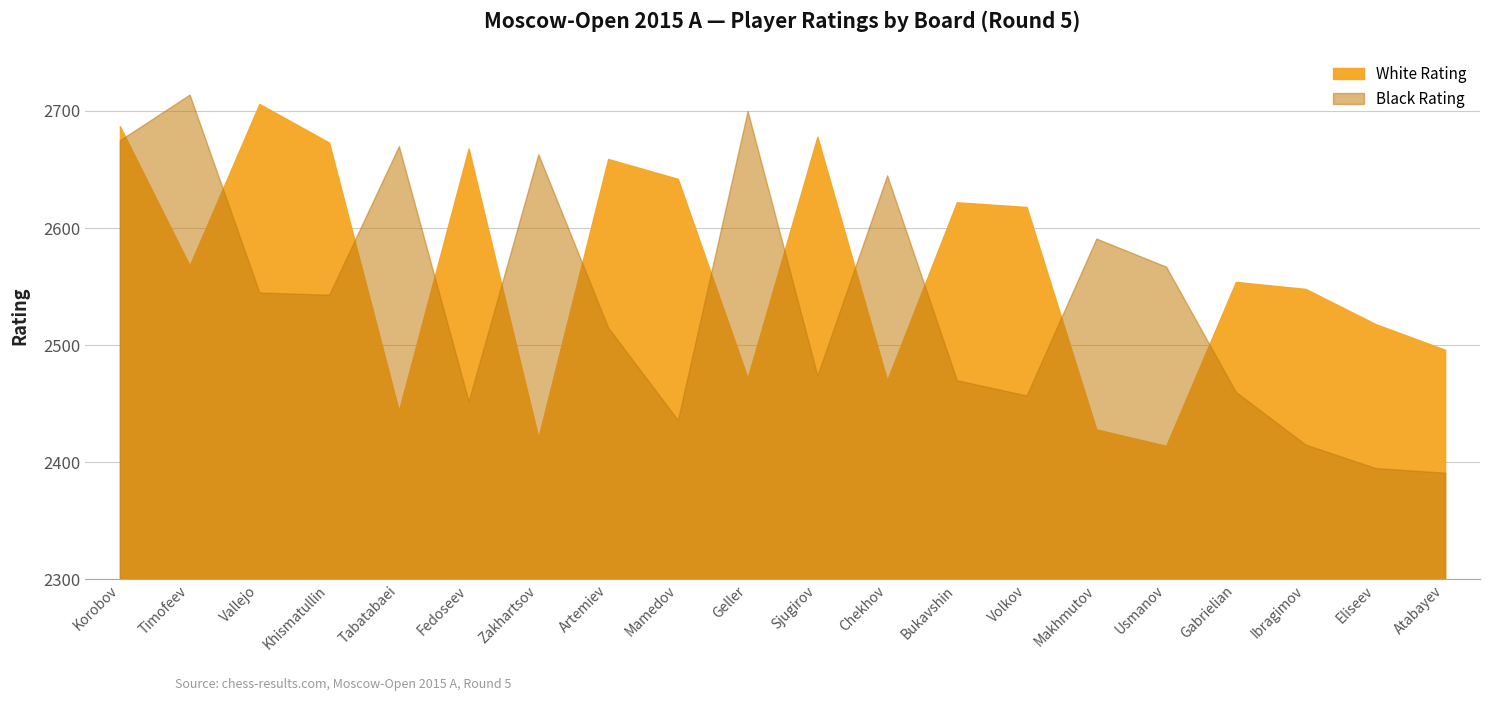

What is the difference between the second highest and second lowest values in the White Rating series?

266